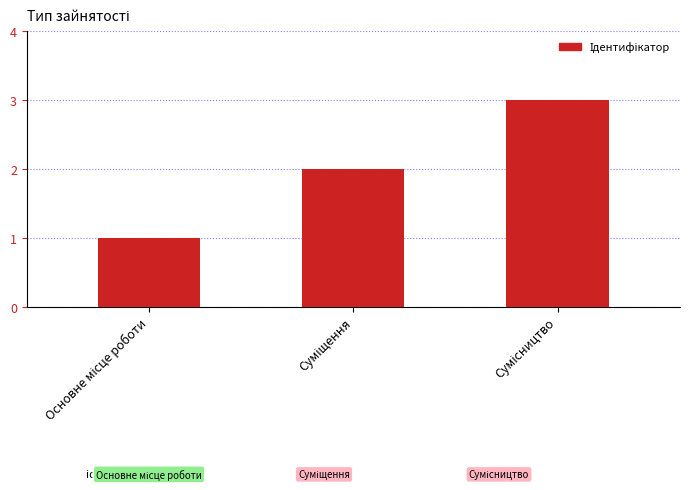

What is the sum of all values?

6